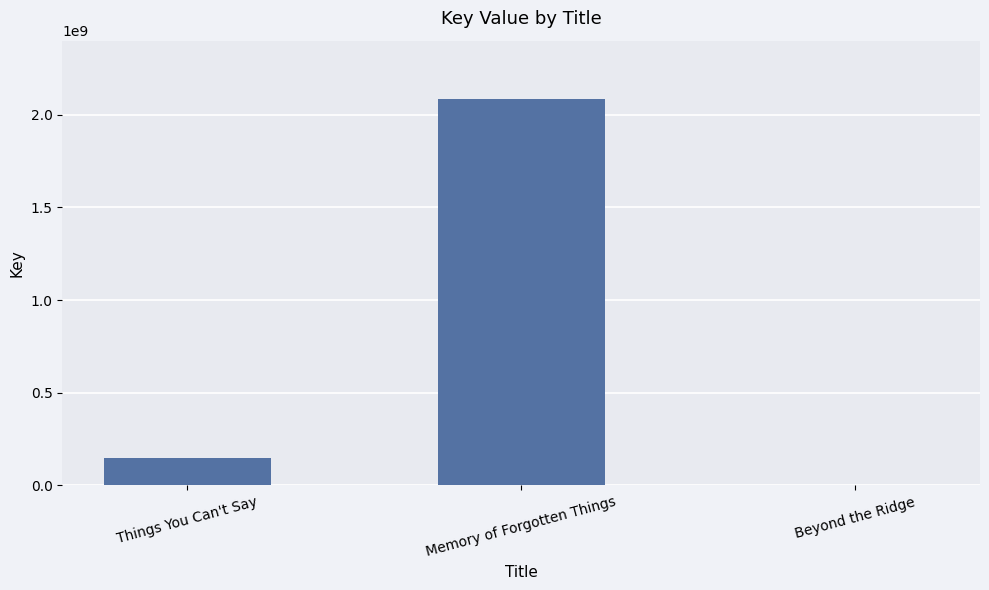

What is the sum of all values?

2237579768